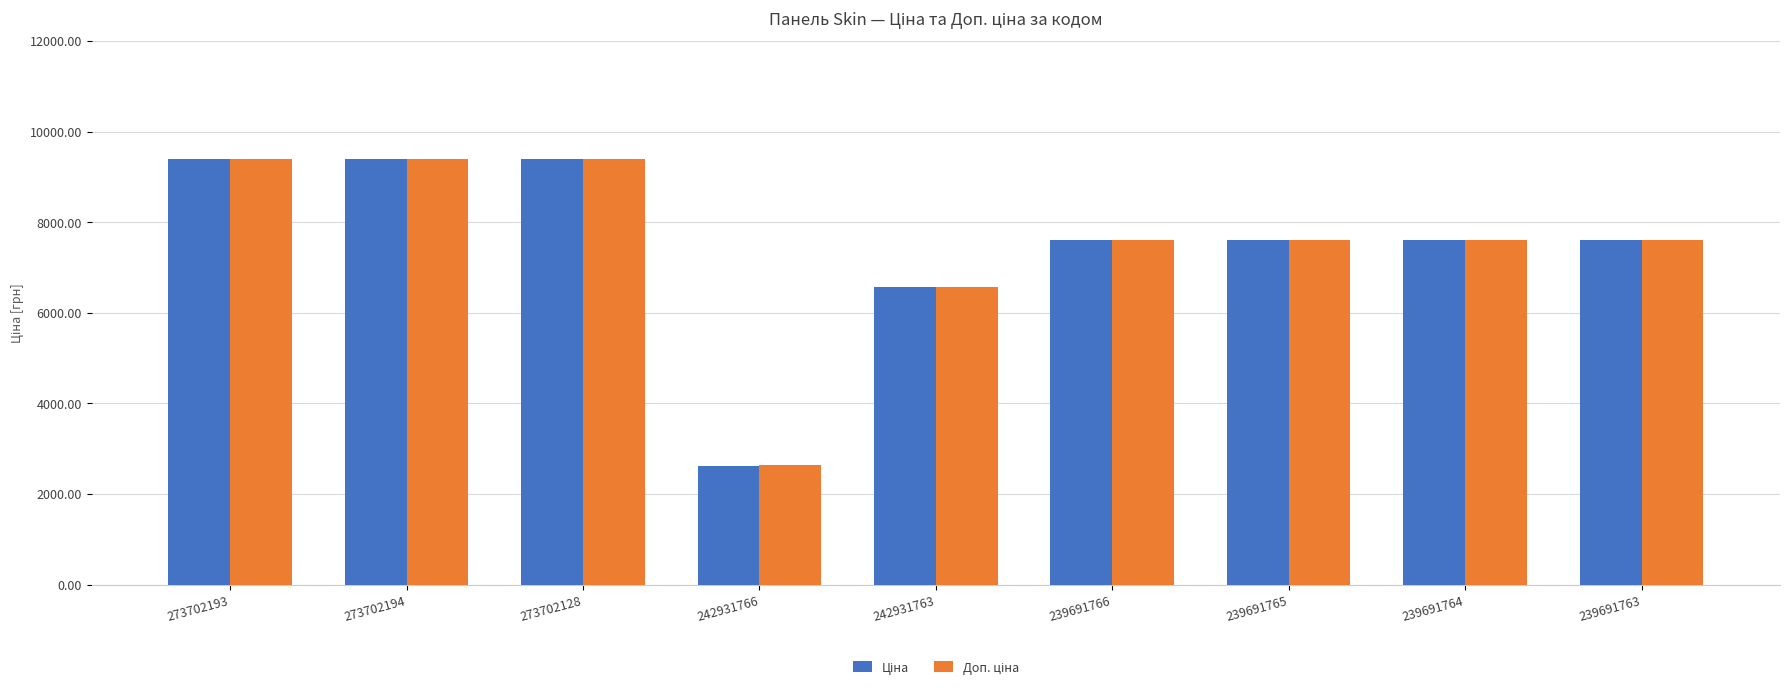

Which category has the lowest value across all series?

242931766